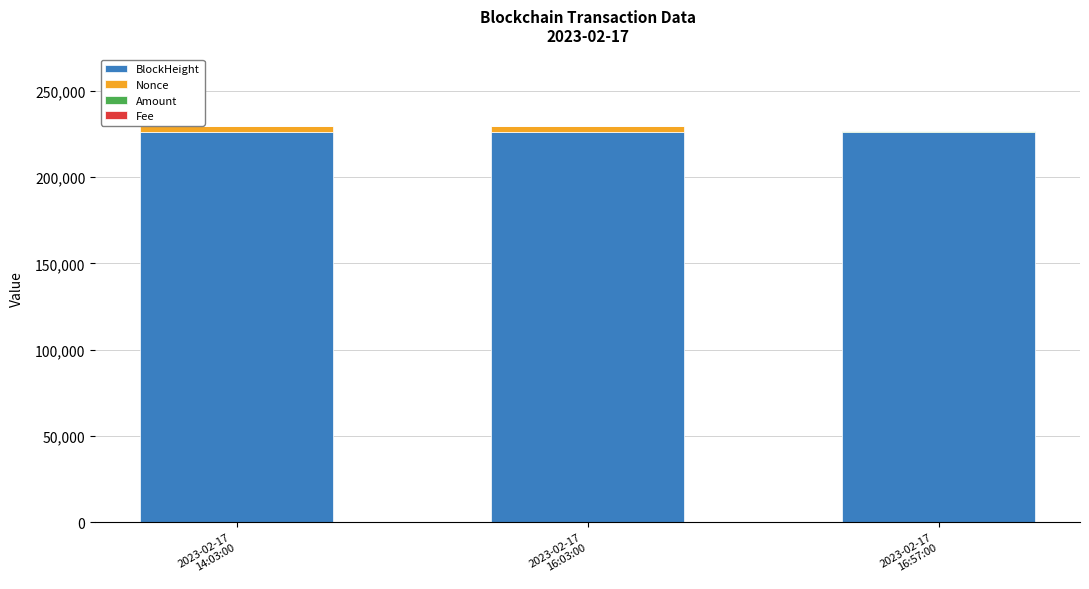

What is the sum of all BlockHeight values?

678594.0